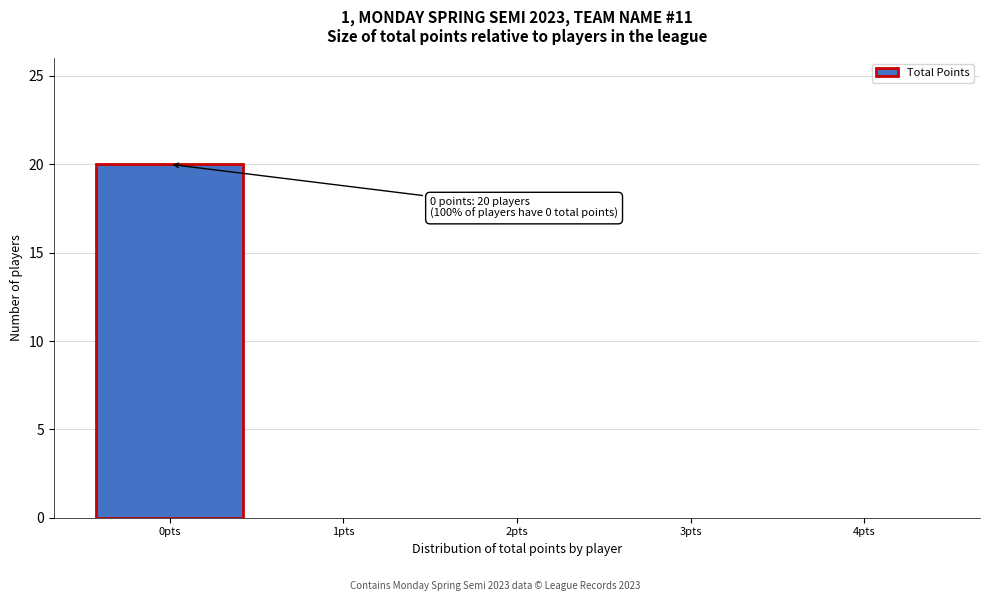

Which range on the x-axis has the tallest bar?

-0.5 to 0.5